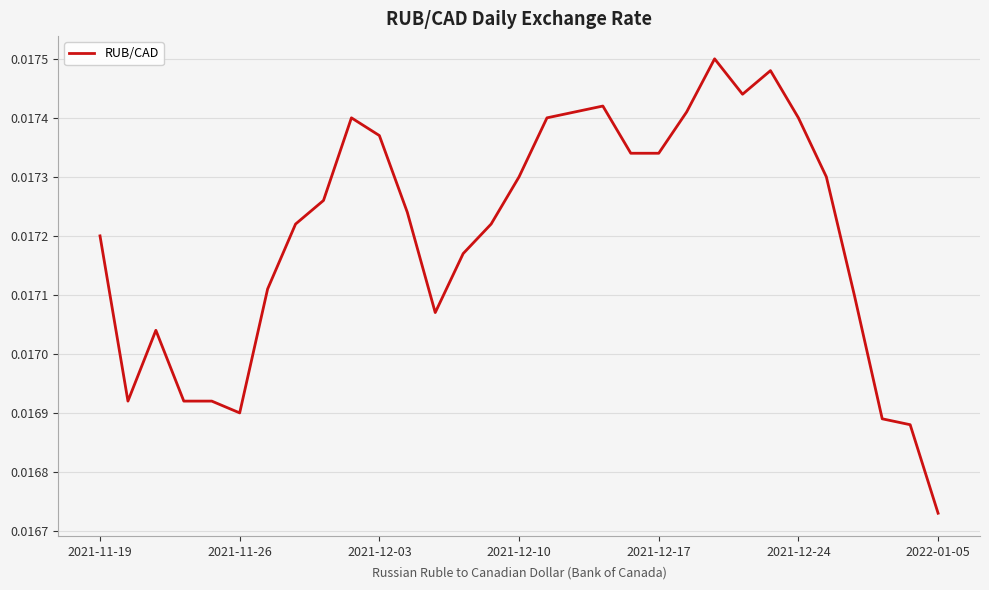

How many lines are shown in the chart?

1